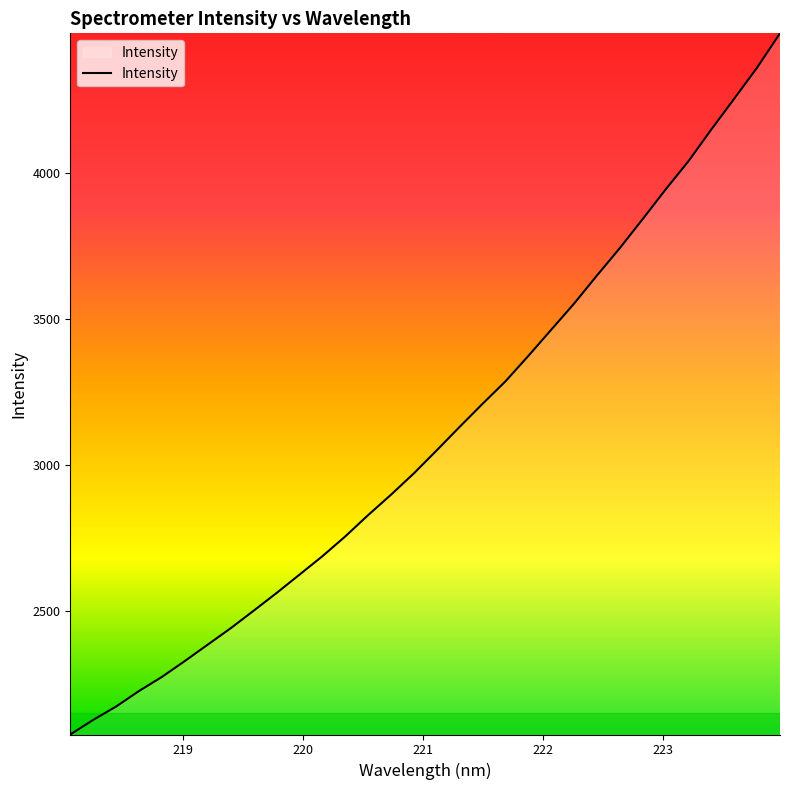

What is the minimum value shown in the chart?

2076.0